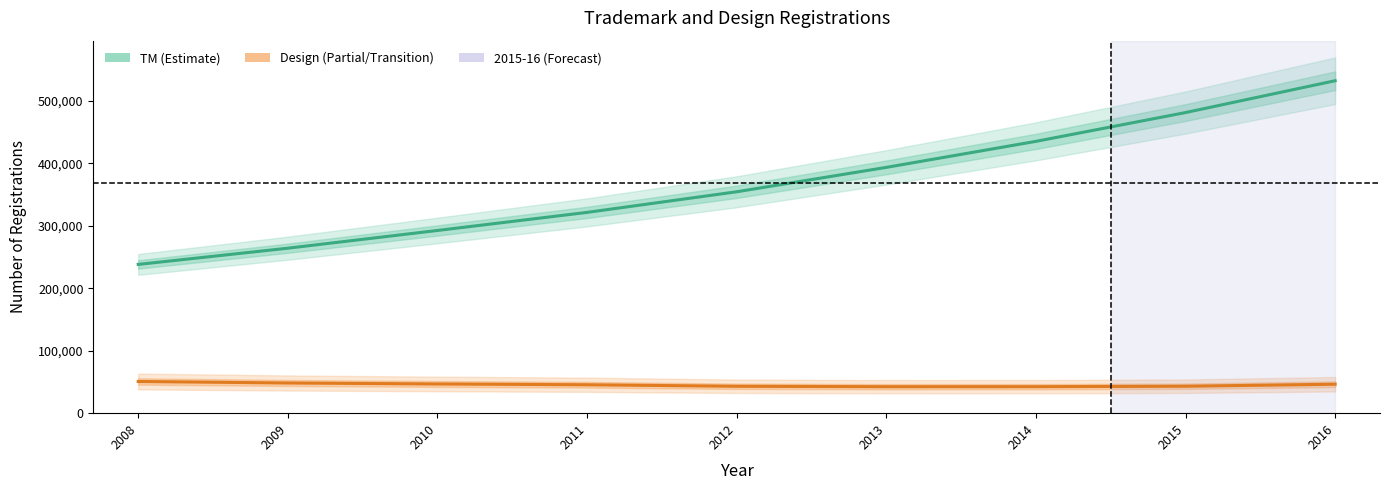

Rank the categories by Design value from highest to lowest.

2008, 2009, 2010, 2016, 2011, 2015, 2012, 2014, 2013